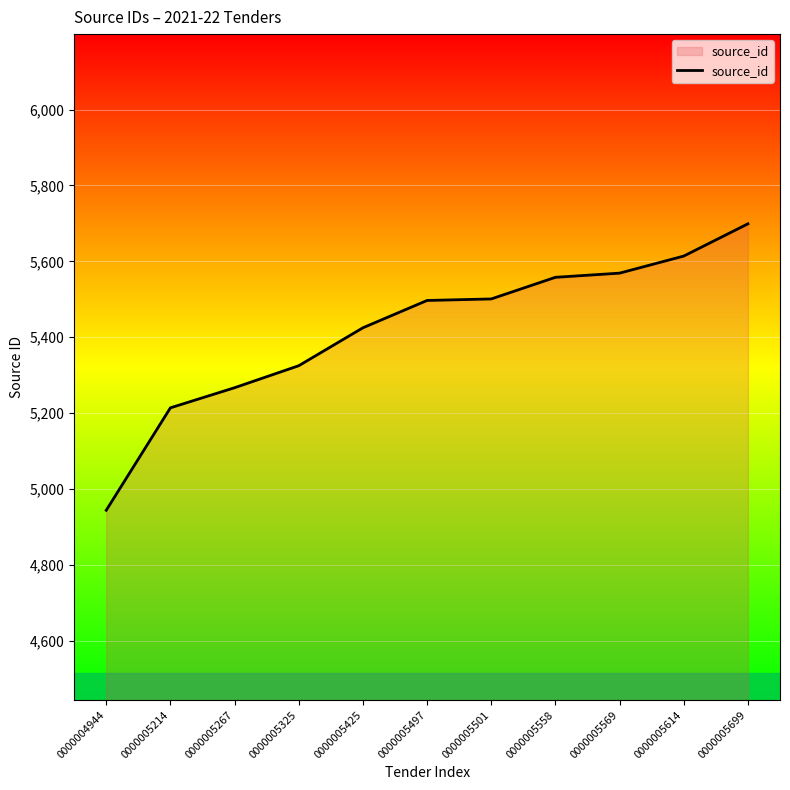

Is it true that the value at 0000005214 is 2755?

False